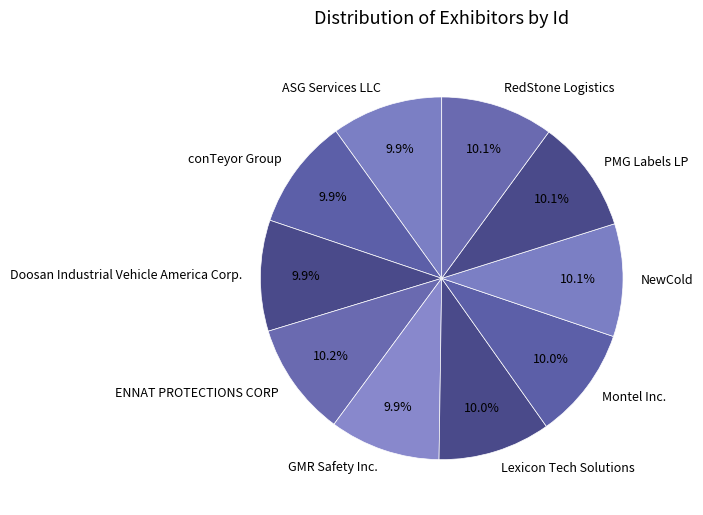

How much of the chart is everything except ENNAT PROTECTIONS CORP?

89.8%